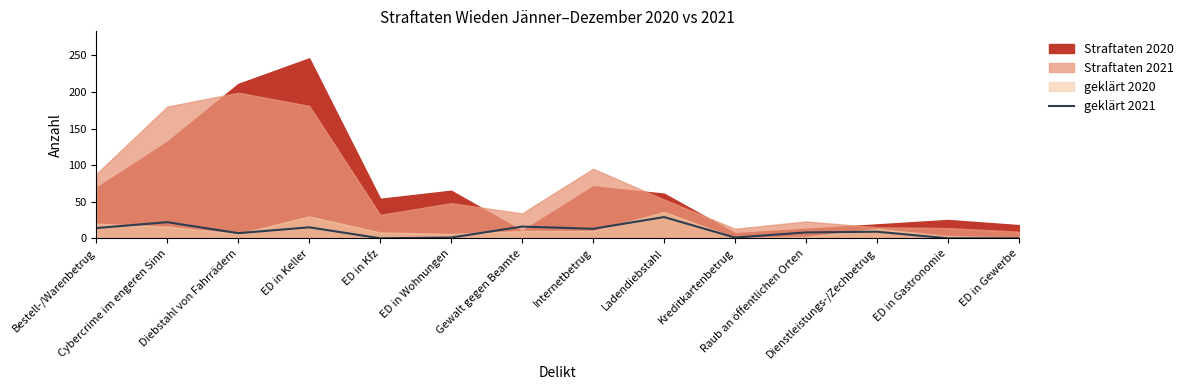

How many values are above zero?

11